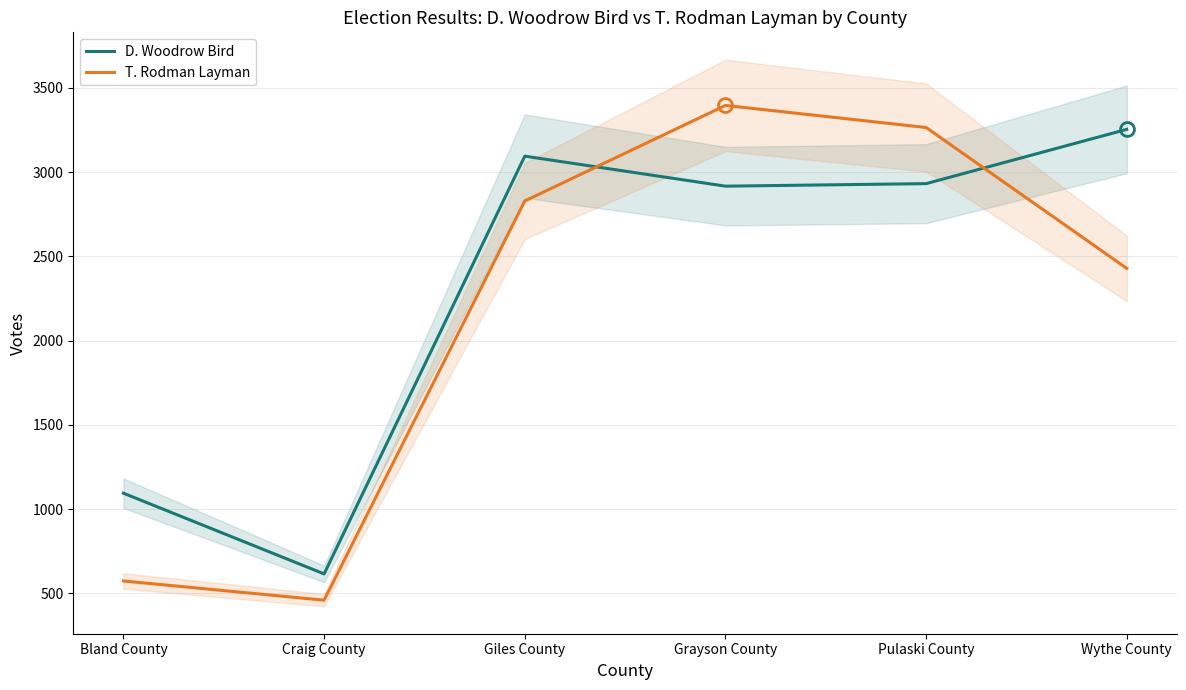

Where is the first local minimum for T. Rodman Layman?

Craig County